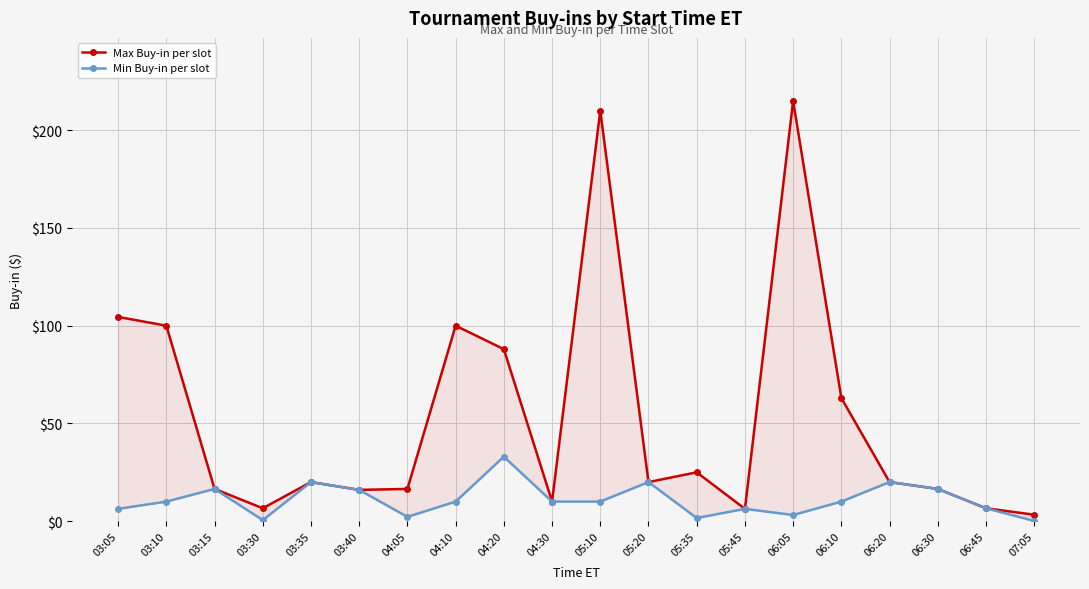

At 05:20, list the series in order from smallest to largest.

Max Buy-in per slot, Min Buy-in per slot